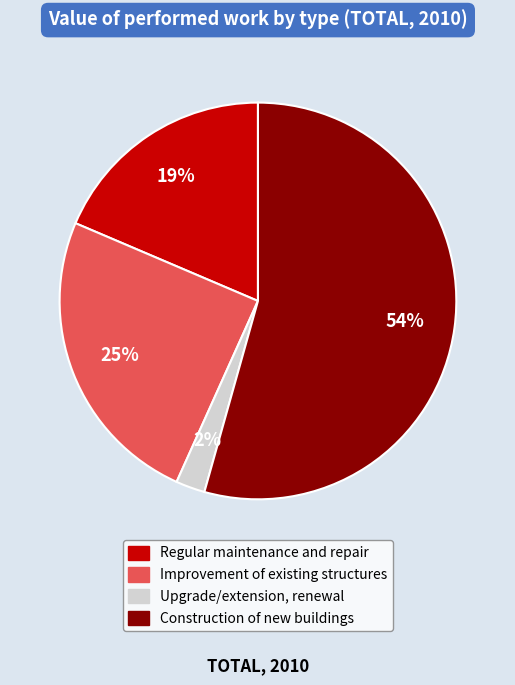

Between Upgrade/extension, renewal and Regular maintenance and repair, which is larger?

Regular maintenance and repair